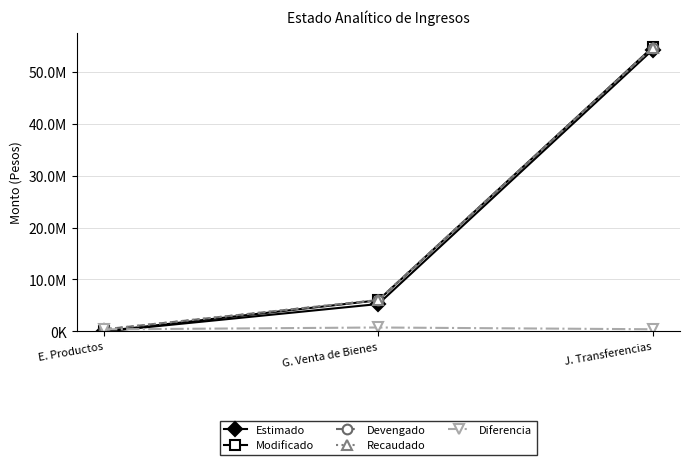

Is this an area chart (filled region under the line)?

No